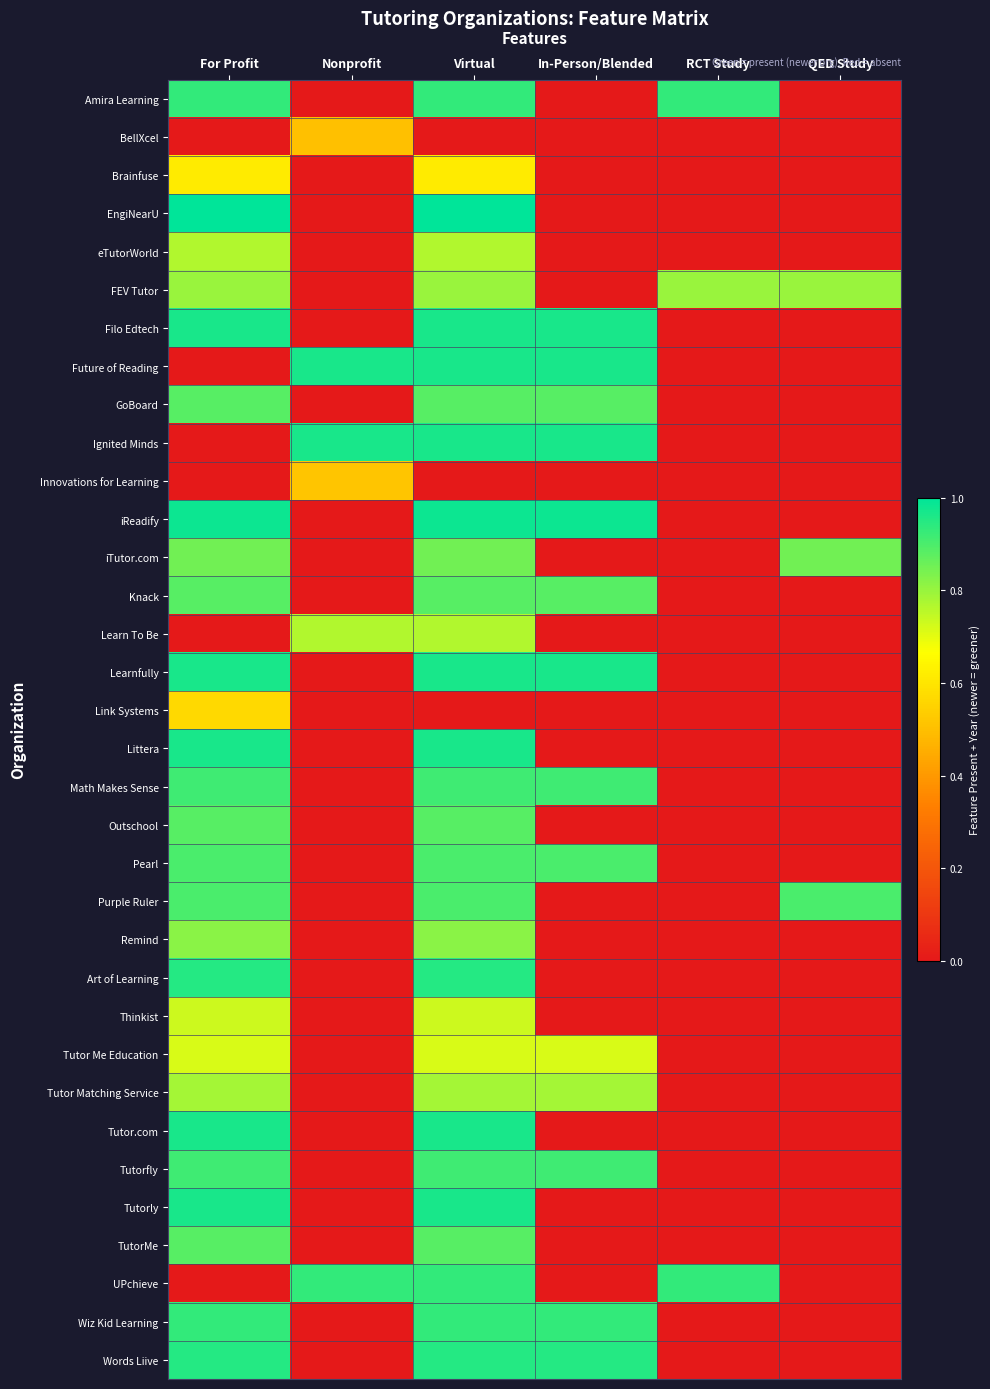

Between Nonprofit and QED Study, which series saw the biggest shift?

Future of Reading